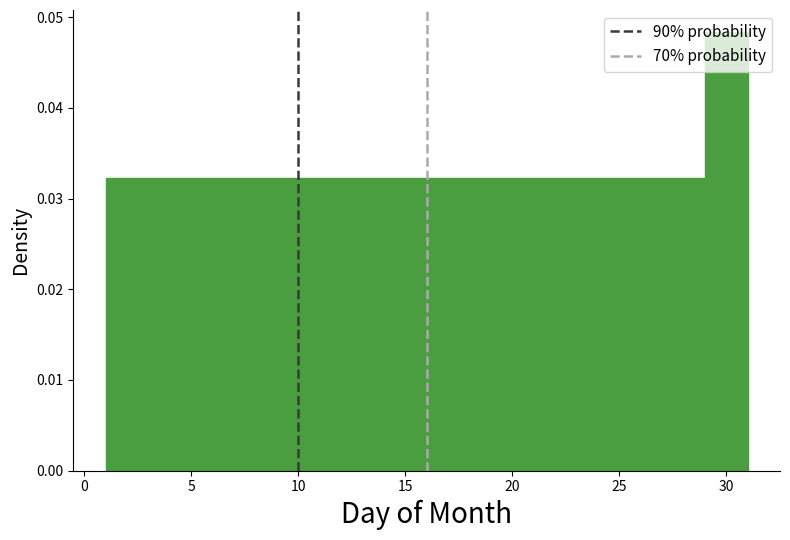

Reading left to right, list every bar in this chart as the range it spans on the x-axis followed by its height. The values are not printed on the chart, so give them approximately, as read against the axis.

1 to 3: 0.032
3 to 5: 0.032
5 to 7: 0.032
7 to 9: 0.032
9 to 11: 0.032
11 to 13: 0.032
13 to 15: 0.032
15 to 17: 0.032
17 to 19: 0.032
19 to 21: 0.032
21 to 23: 0.032
23 to 25: 0.032
25 to 27: 0.032
27 to 29: 0.032
29 to 31: 0.048